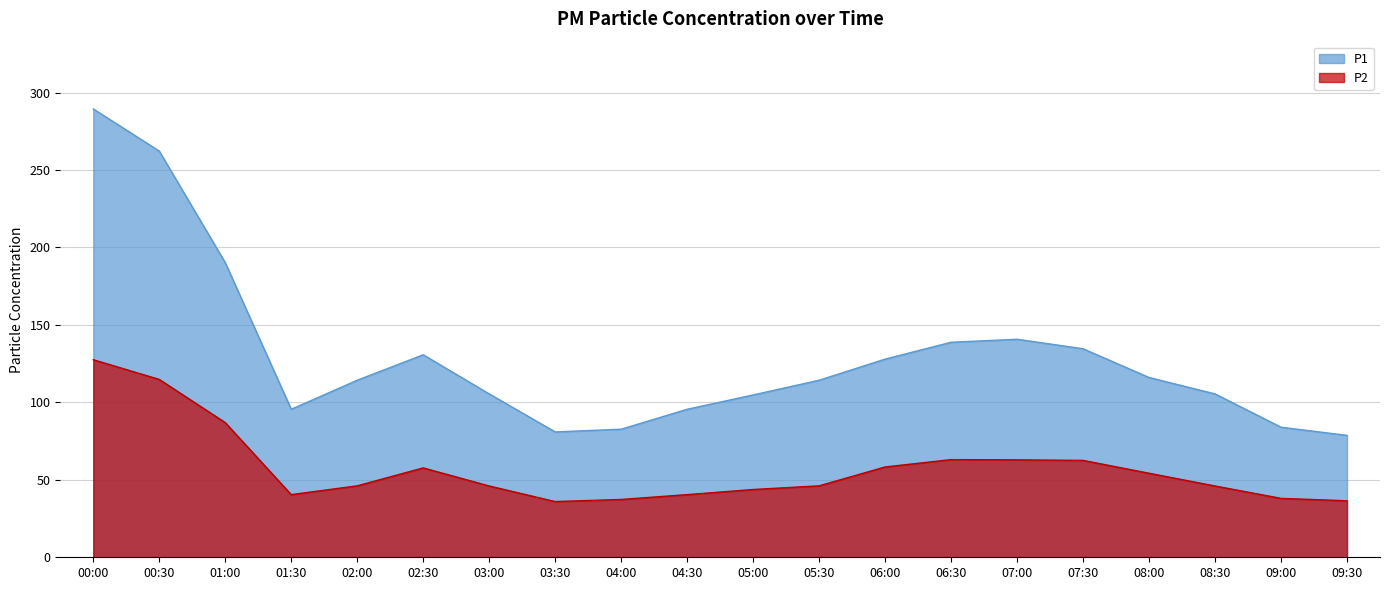

What is the value of the P2 point at the 3rd from the left?

87.0